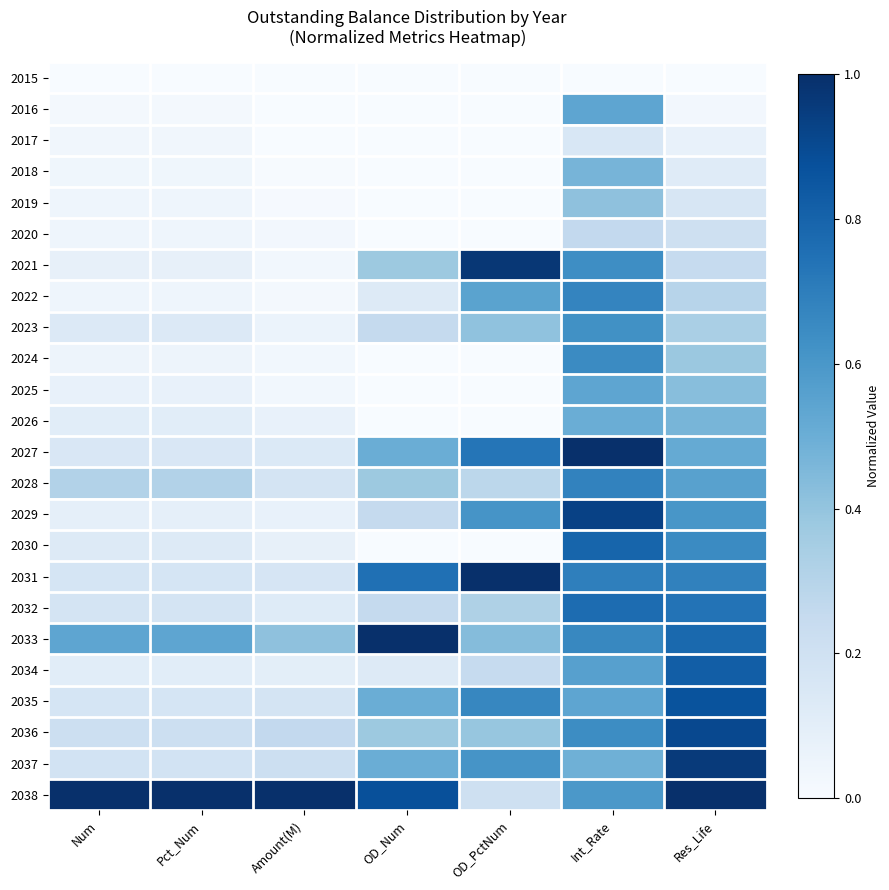

Reading left to right, list all the values displayed in this chart.

2015: Num=0.0	Pct_Num=0.0	Amount(M)=0.0	OD_Num=0.0	OD_PctNum=0.0	Int_Rate=0.0	Res_Life=0.0
2016: Num=0.0	Pct_Num=0.0	Amount(M)=0.0	OD_Num=0.0	OD_PctNum=0.0	Int_Rate=0.5	Res_Life=0.0
2017: Num=0.0	Pct_Num=0.0	Amount(M)=0.0	OD_Num=0.0	OD_PctNum=0.0	Int_Rate=0.2	Res_Life=0.1
2018: Num=0.0	Pct_Num=0.0	Amount(M)=0.0	OD_Num=0.0	OD_PctNum=0.0	Int_Rate=0.5	Res_Life=0.1
2019: Num=0.0	Pct_Num=0.0	Amount(M)=0.0	OD_Num=0.0	OD_PctNum=0.0	Int_Rate=0.4	Res_Life=0.2
2020: Num=0.0	Pct_Num=0.0	Amount(M)=0.0	OD_Num=0.0	OD_PctNum=0.0	Int_Rate=0.3	Res_Life=0.2
2021: Num=0.1	Pct_Num=0.1	Amount(M)=0.0	OD_Num=0.4	OD_PctNum=1.0	Int_Rate=0.6	Res_Life=0.2
2022: Num=0.0	Pct_Num=0.0	Amount(M)=0.0	OD_Num=0.1	OD_PctNum=0.5	Int_Rate=0.7	Res_Life=0.3
2023: Num=0.1	Pct_Num=0.1	Amount(M)=0.1	OD_Num=0.2	OD_PctNum=0.4	Int_Rate=0.6	Res_Life=0.3
2024: Num=0.0	Pct_Num=0.0	Amount(M)=0.0	OD_Num=0.0	OD_PctNum=0.0	Int_Rate=0.6	Res_Life=0.4
2025: Num=0.1	Pct_Num=0.1	Amount(M)=0.0	OD_Num=0.0	OD_PctNum=0.0	Int_Rate=0.5	Res_Life=0.4
2026: Num=0.1	Pct_Num=0.1	Amount(M)=0.1	OD_Num=0.0	OD_PctNum=0.0	Int_Rate=0.5	Res_Life=0.5
2027: Num=0.2	Pct_Num=0.2	Amount(M)=0.1	OD_Num=0.5	OD_PctNum=0.7	Int_Rate=1.0	Res_Life=0.5
2028: Num=0.3	Pct_Num=0.3	Amount(M)=0.2	OD_Num=0.4	OD_PctNum=0.3	Int_Rate=0.7	Res_Life=0.6
2029: Num=0.1	Pct_Num=0.1	Amount(M)=0.1	OD_Num=0.2	OD_PctNum=0.6	Int_Rate=0.9	Res_Life=0.6
2030: Num=0.1	Pct_Num=0.1	Amount(M)=0.1	OD_Num=0.0	OD_PctNum=0.0	Int_Rate=0.8	Res_Life=0.7
2031: Num=0.2	Pct_Num=0.2	Amount(M)=0.2	OD_Num=0.8	OD_PctNum=1.0	Int_Rate=0.7	Res_Life=0.7
2032: Num=0.2	Pct_Num=0.2	Amount(M)=0.1	OD_Num=0.2	OD_PctNum=0.3	Int_Rate=0.8	Res_Life=0.7
2033: Num=0.5	Pct_Num=0.5	Amount(M)=0.4	OD_Num=1.0	OD_PctNum=0.4	Int_Rate=0.7	Res_Life=0.8
2034: Num=0.1	Pct_Num=0.1	Amount(M)=0.1	OD_Num=0.1	OD_PctNum=0.2	Int_Rate=0.6	Res_Life=0.8
2035: Num=0.2	Pct_Num=0.2	Amount(M)=0.2	OD_Num=0.5	OD_PctNum=0.7	Int_Rate=0.5	Res_Life=0.9
2036: Num=0.2	Pct_Num=0.2	Amount(M)=0.3	OD_Num=0.4	OD_PctNum=0.4	Int_Rate=0.6	Res_Life=0.9
2037: Num=0.2	Pct_Num=0.2	Amount(M)=0.2	OD_Num=0.5	OD_PctNum=0.6	Int_Rate=0.5	Res_Life=1.0
2038: Num=1.0	Pct_Num=1.0	Amount(M)=1.0	OD_Num=0.9	OD_PctNum=0.2	Int_Rate=0.6	Res_Life=1.0